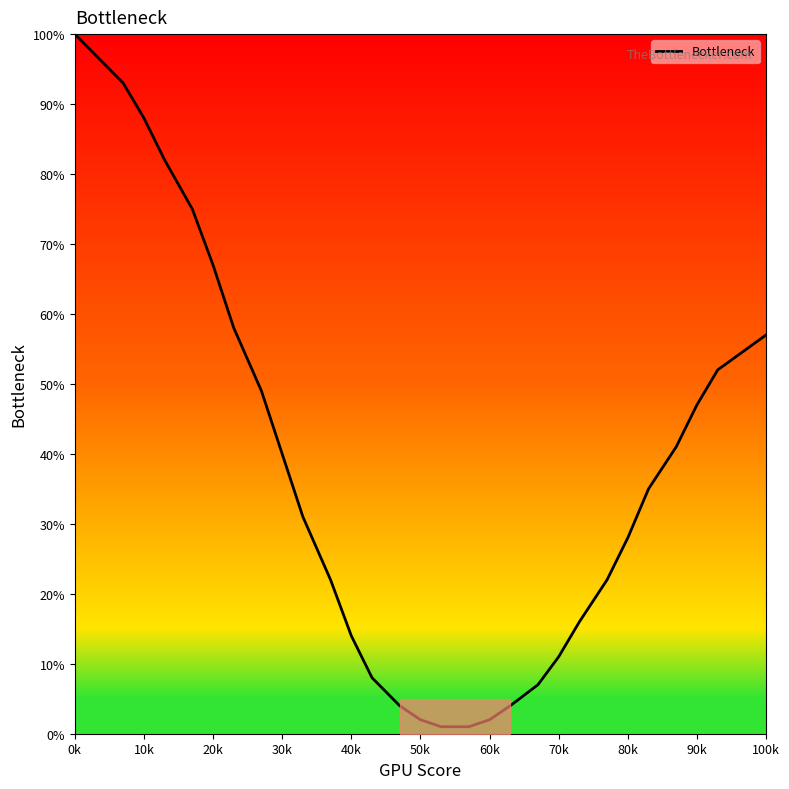

What is the greatest value displayed?

100